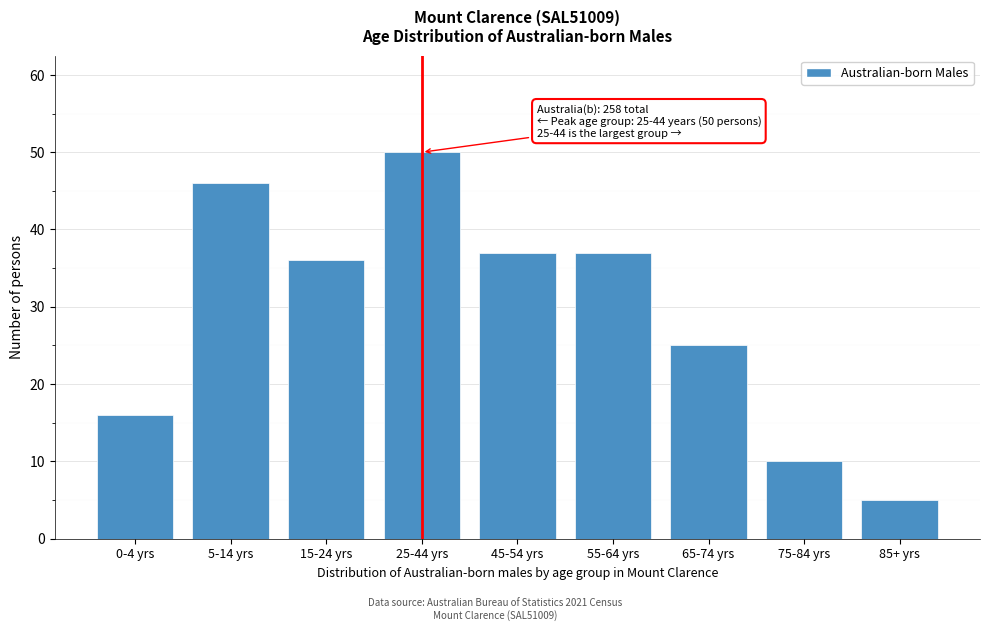

Reading left to right, what are all the values shown in this chart?

0-4 yrs=16	5-14 yrs=46	15-24 yrs=36	25-44 yrs=50	45-54 yrs=37	55-64 yrs=37	65-74 yrs=25	75-84 yrs=10	85+ yrs=5